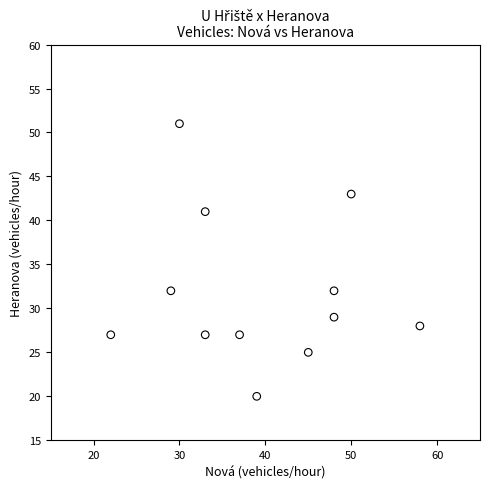

What is the average X value?

39